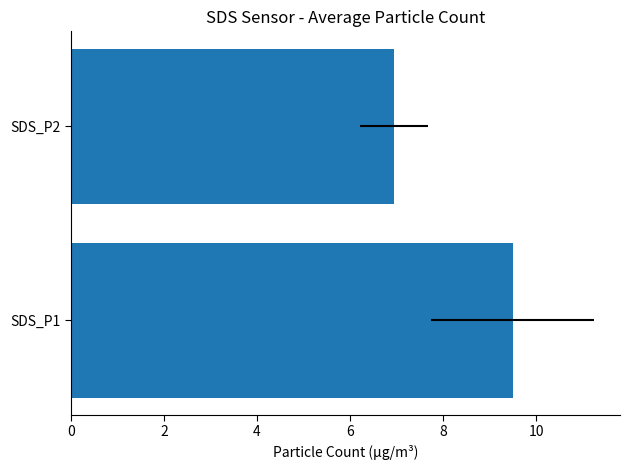

How many values exceed 9?

1